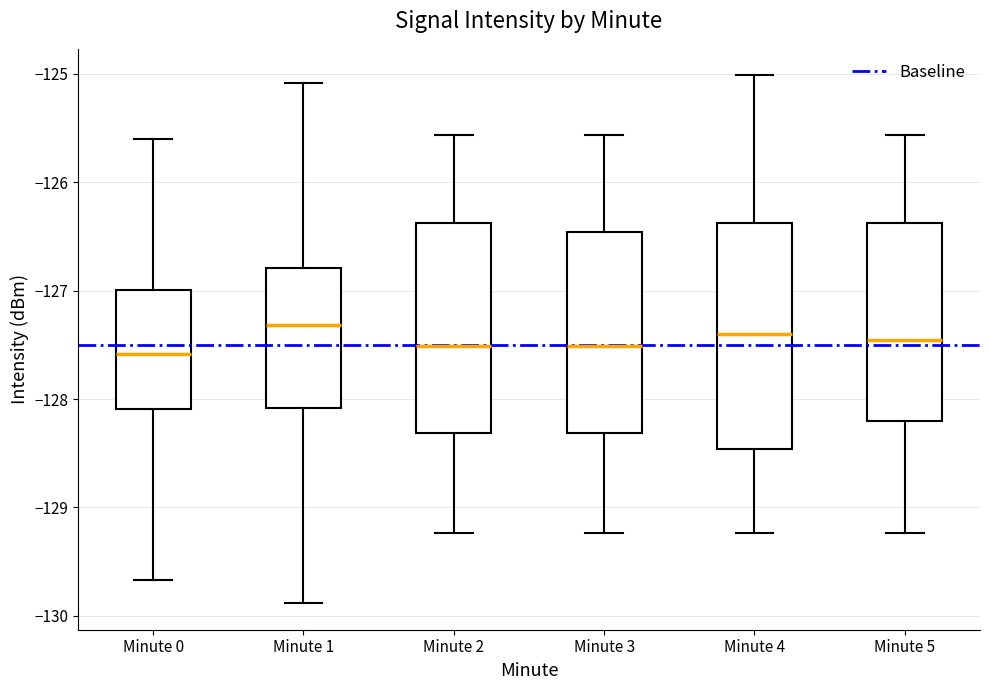

Reading left to right, transcribe this box plot: for each box, give where its median line is, the range the box spans, and where its two whiskers end, as read against the y-axis. The values are not printed on the chart, so give them approximately, as read against the axis.

Minute 0: median -127.6, box -128.1 to -127.0, whiskers -129.7 to -125.6
Minute 1: median -127.3, box -128.1 to -126.8, whiskers -129.9 to -125.1
Minute 2: median -127.5, box -128.3 to -126.4, whiskers -129.2 to -125.6
Minute 3: median -127.5, box -128.3 to -126.5, whiskers -129.2 to -125.6
Minute 4: median -127.4, box -128.5 to -126.4, whiskers -129.2 to -125.0
Minute 5: median -127.5, box -128.2 to -126.4, whiskers -129.2 to -125.6